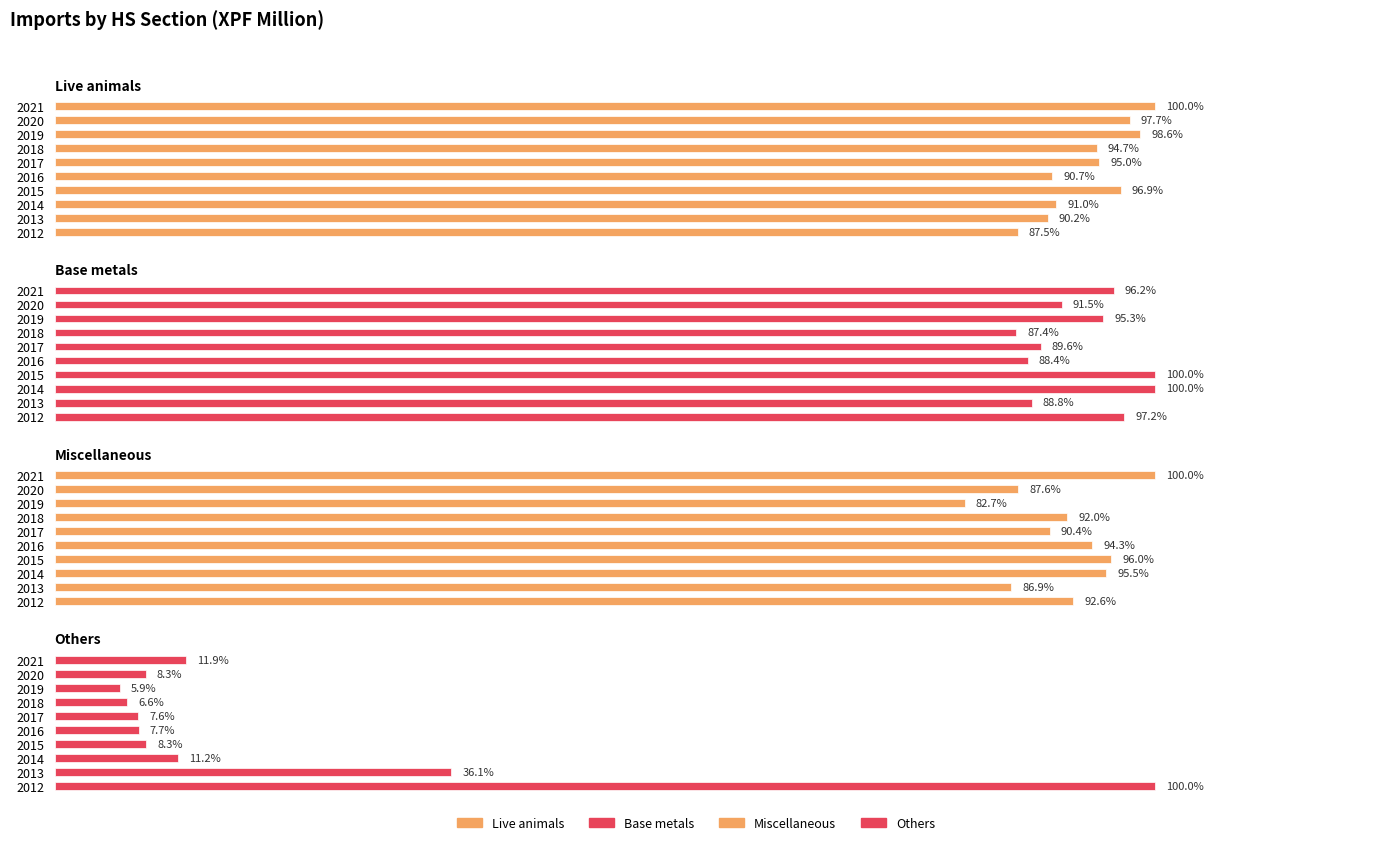

What is the sum of all Live animals values?

942.3